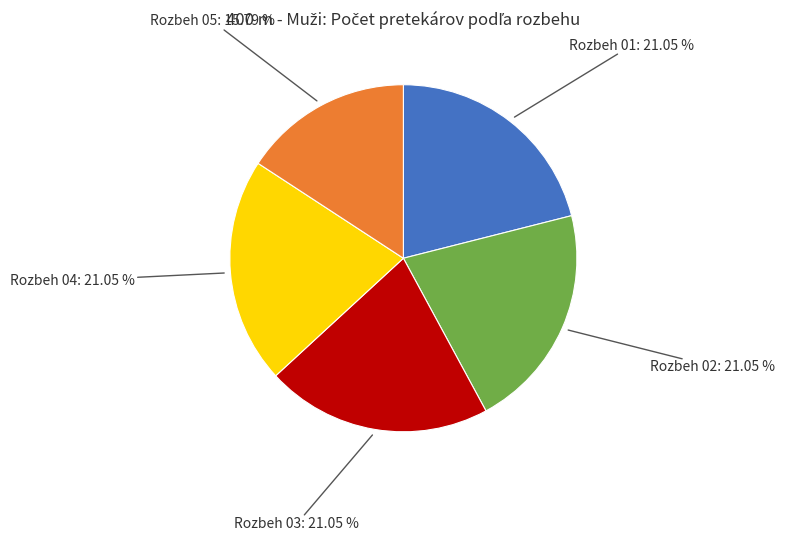

Is there a majority slice in this chart?

No